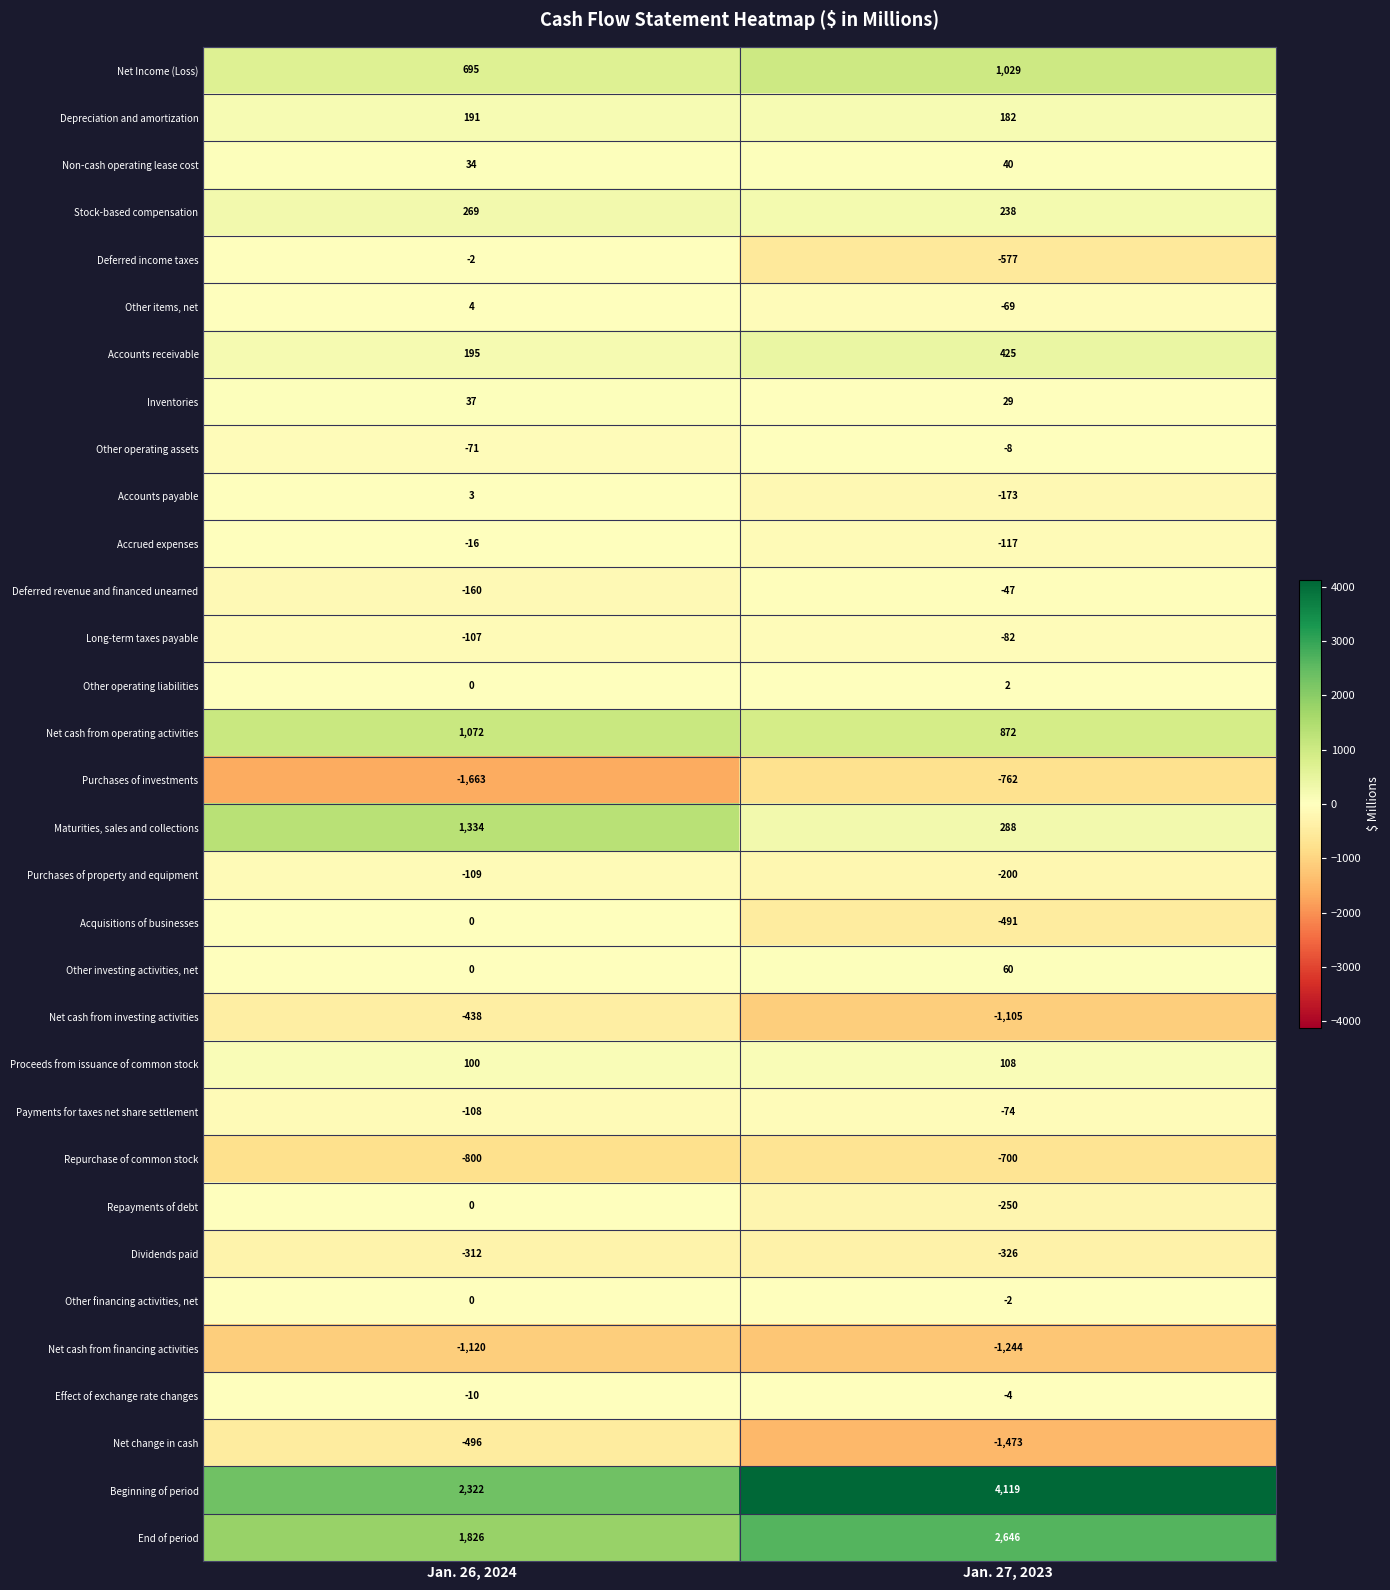

Which category has the highest value across all series?

Jan. 27, 2023